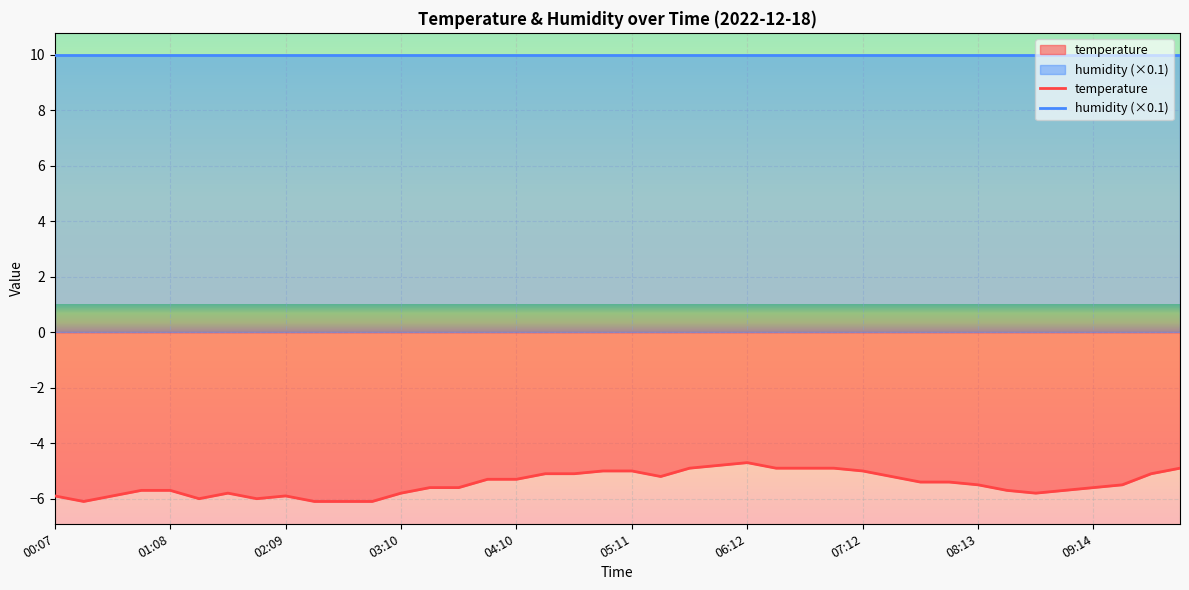

What is the difference between the maximum and minimum values?

1.4